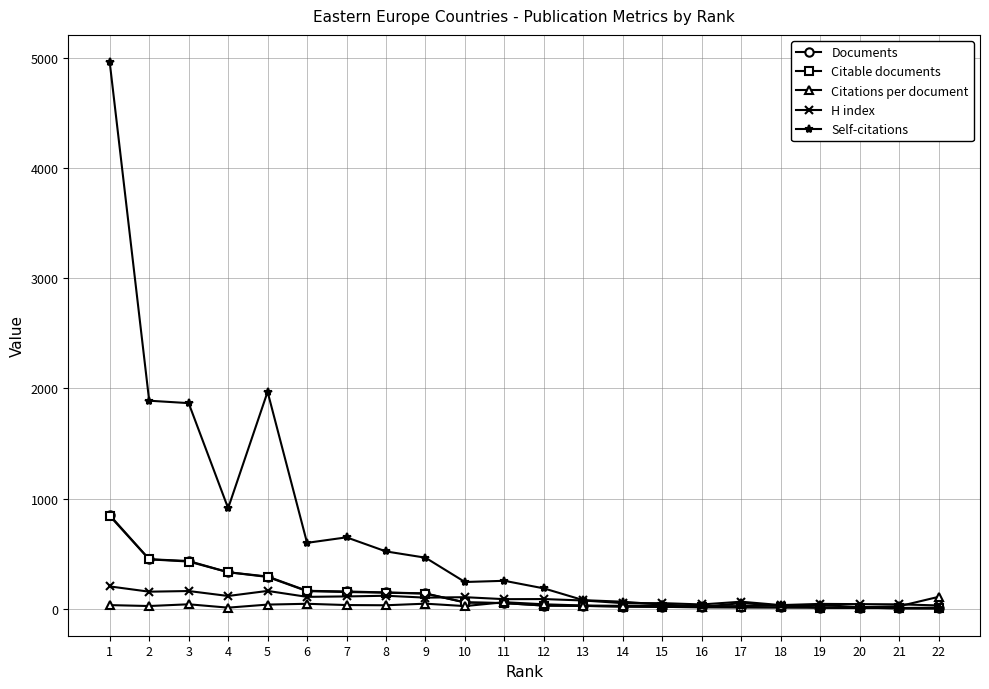

At which category is the sum across all series the highest?

1